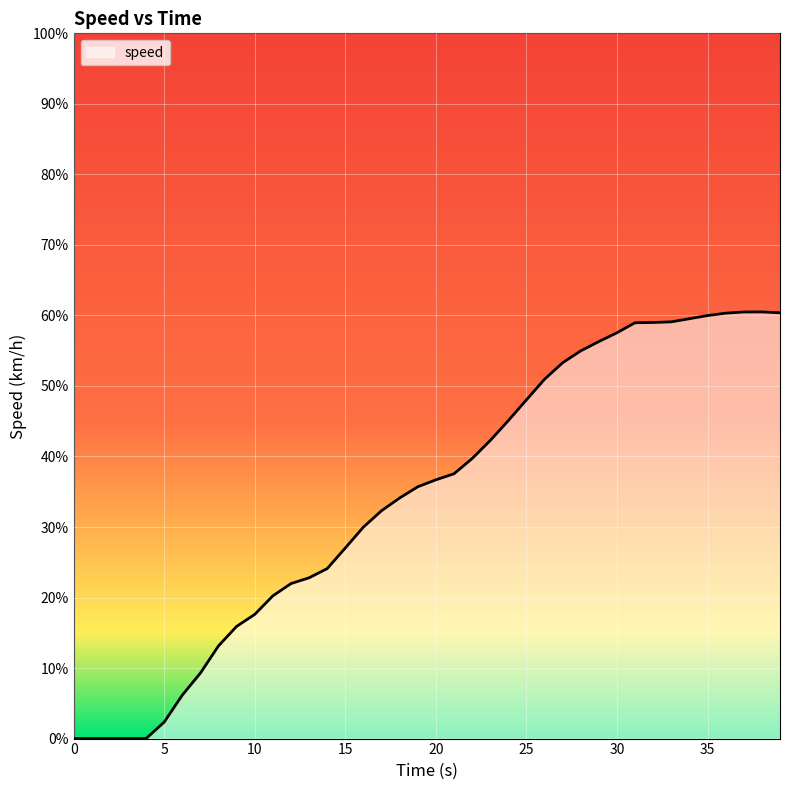

What is the difference between the maximum and minimum values?

60.5